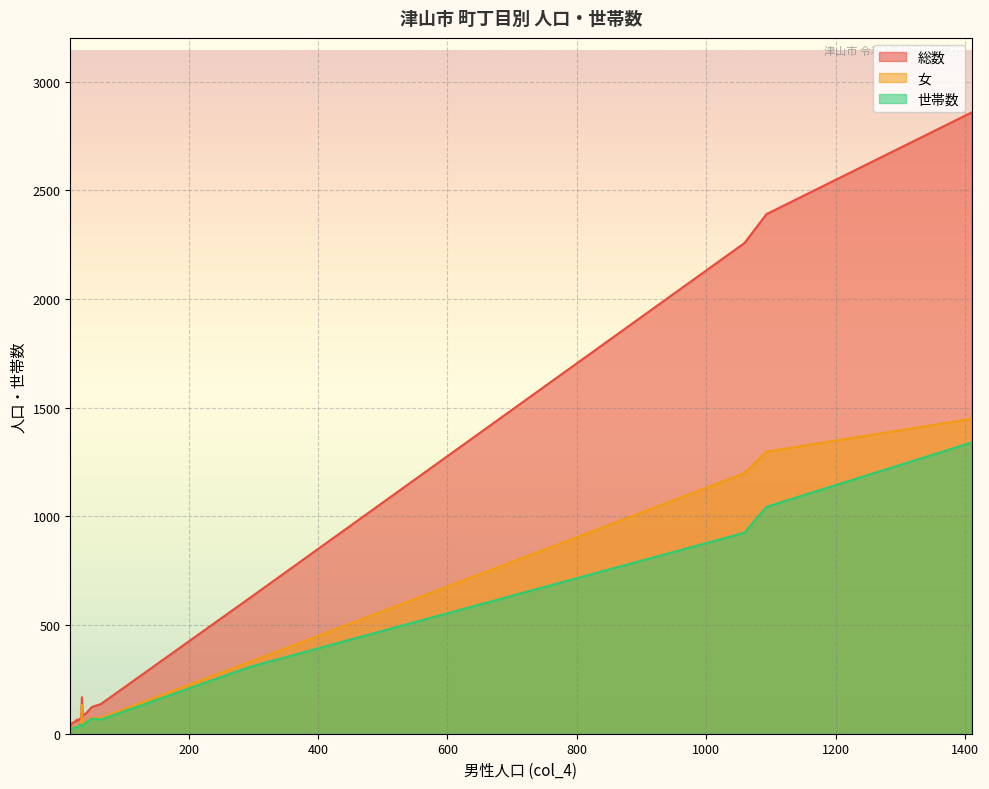

Which series ends up on top after the final intersection of 女 and 世帯数?

女